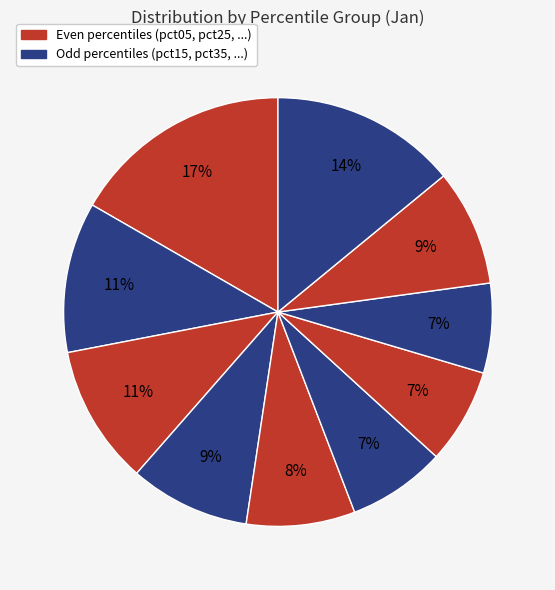

Rank the categories by value from highest to lowest.

pct05, pct95, pct15, pct25, pct35, pct85, pct45, pct55, pct65, pct75